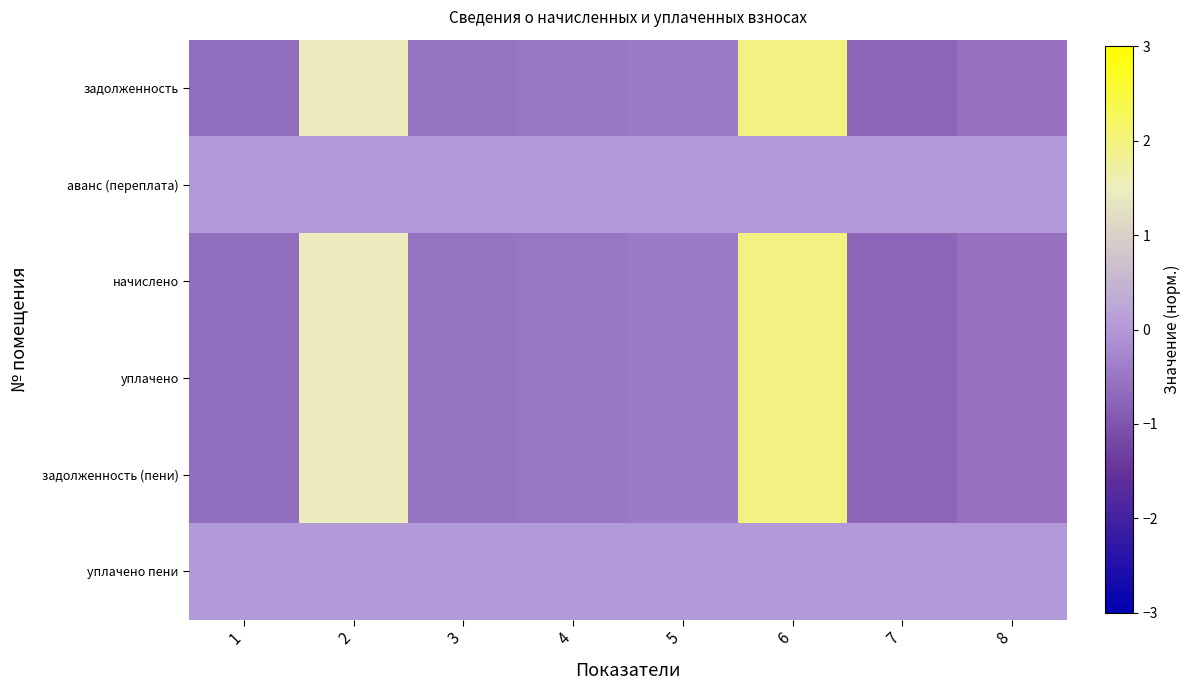

Reading right to left, what are all the values shown in this chart?

задолженность: 8=-0.6	7=-0.7	6=1.9	5=-0.4	4=-0.5	3=-0.6	2=1.5	1=-0.6
аванс (переплата): 8=0.0	7=0.0	6=0.0	5=0.0	4=0.0	3=0.0	2=0.0	1=0.0
начислено: 8=-0.6	7=-0.7	6=1.9	5=-0.4	4=-0.5	3=-0.6	2=1.5	1=-0.6
уплачено: 8=-0.6	7=-0.7	6=1.9	5=-0.4	4=-0.5	3=-0.6	2=1.5	1=-0.6
задолженность (пени): 8=-0.6	7=-0.7	6=1.9	5=-0.4	4=-0.5	3=-0.6	2=1.5	1=-0.6
уплачено пени: 8=0.0	7=0.0	6=0.0	5=0.0	4=0.0	3=0.0	2=0.0	1=0.0